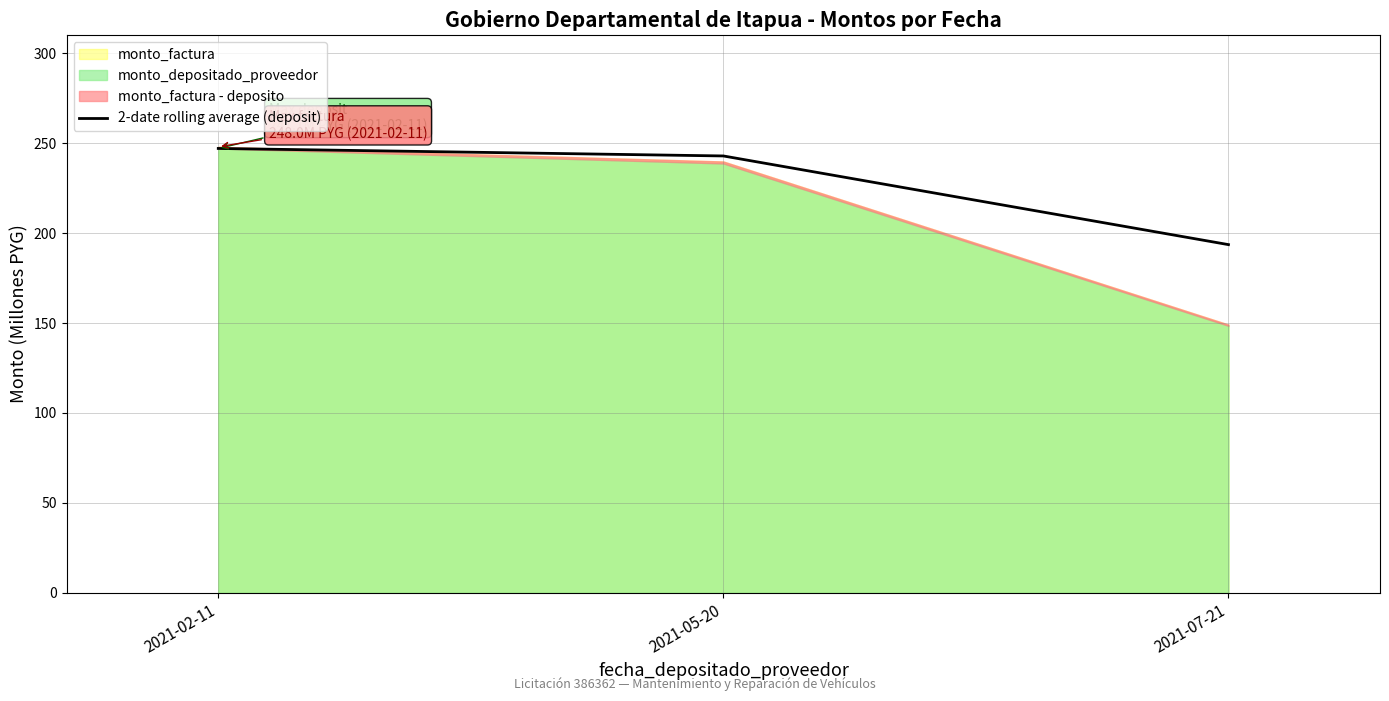

Reading right to left, extract all data points from this chart.

193.6	242.9	247.1